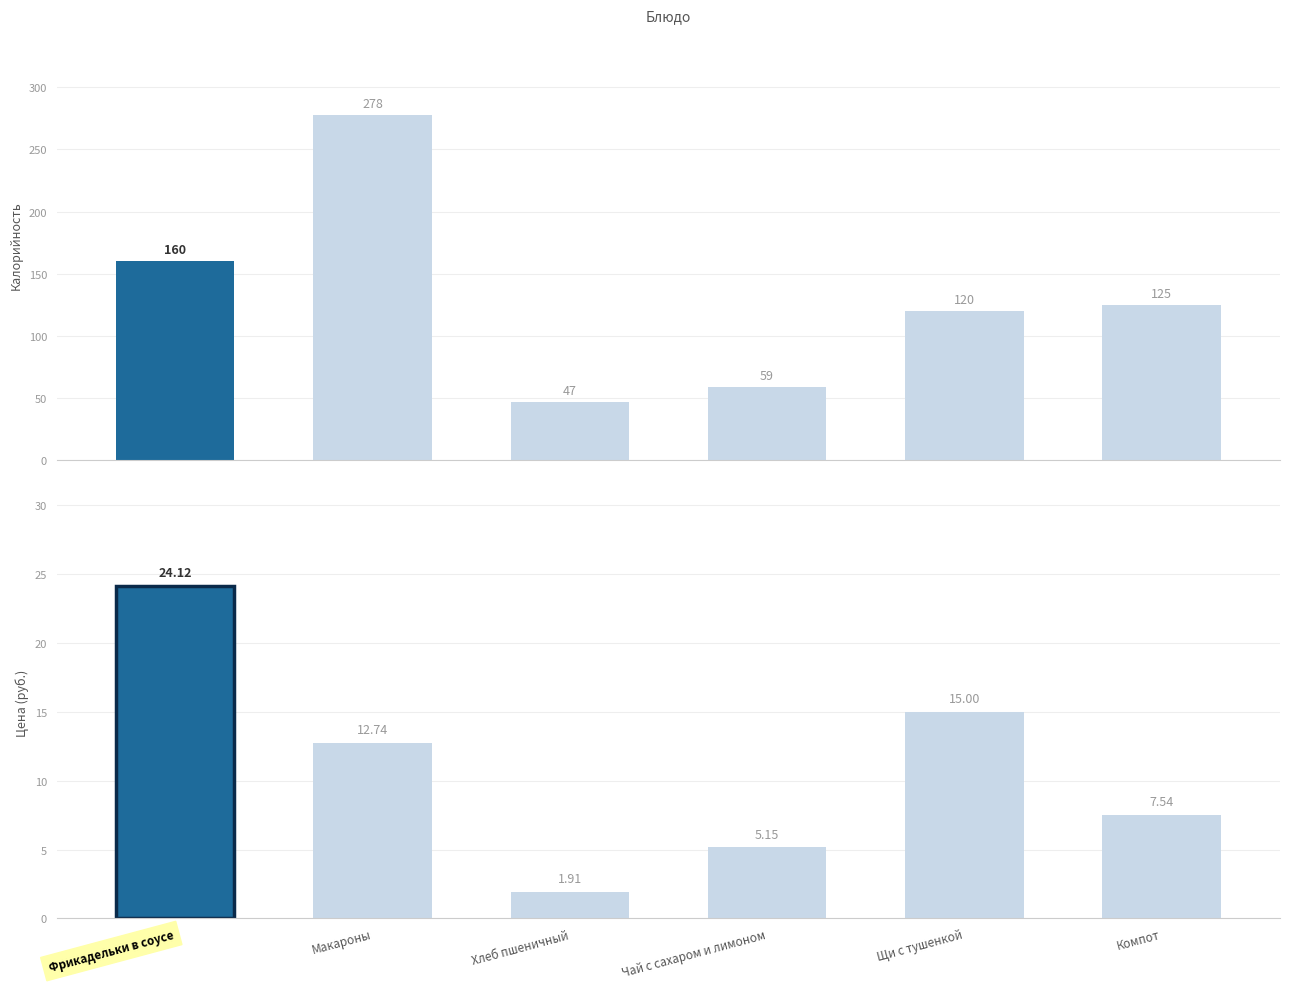

Which series changed the most between Макароны and Хлеб пшеничный?

Калорийность